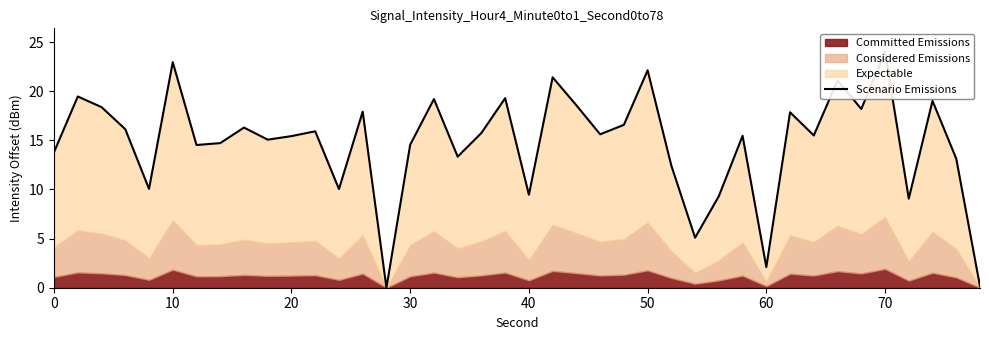

True or false: the data has more than 2 interior local peaks.

True